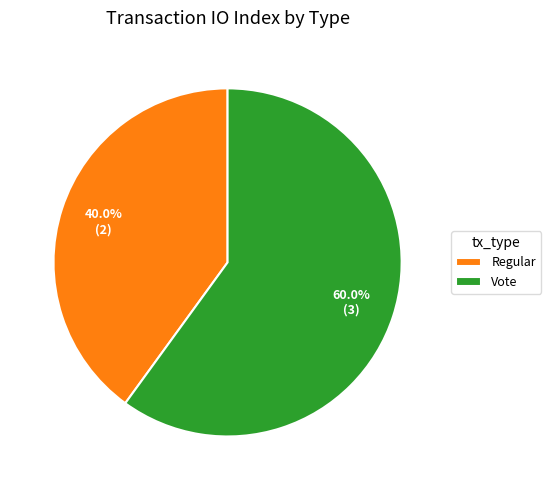

How many segments does this pie chart have?

2